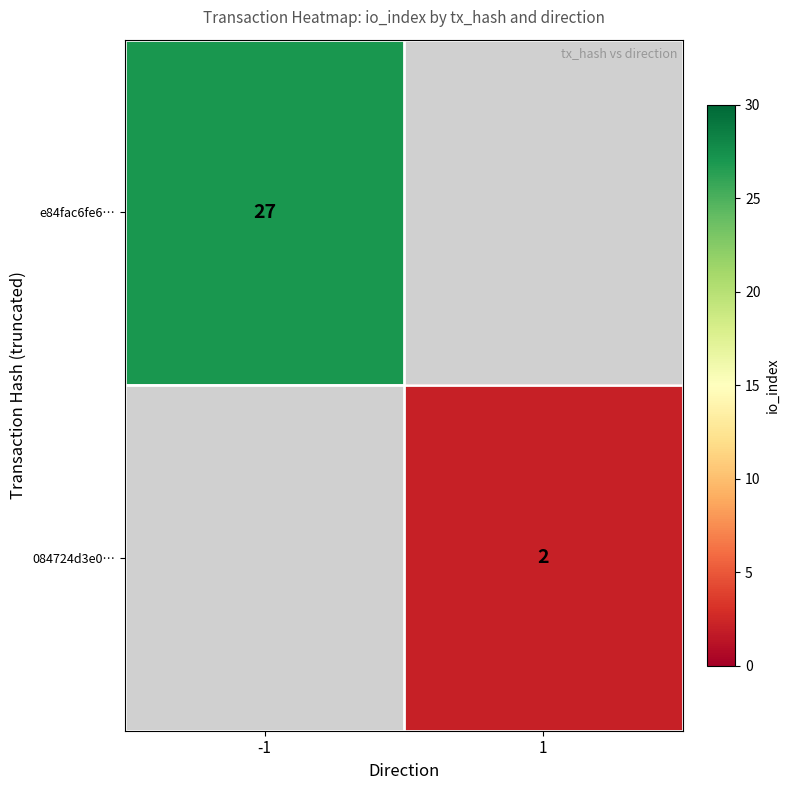

Is it true that e84fac6fe6… equals 17 at -1?

False